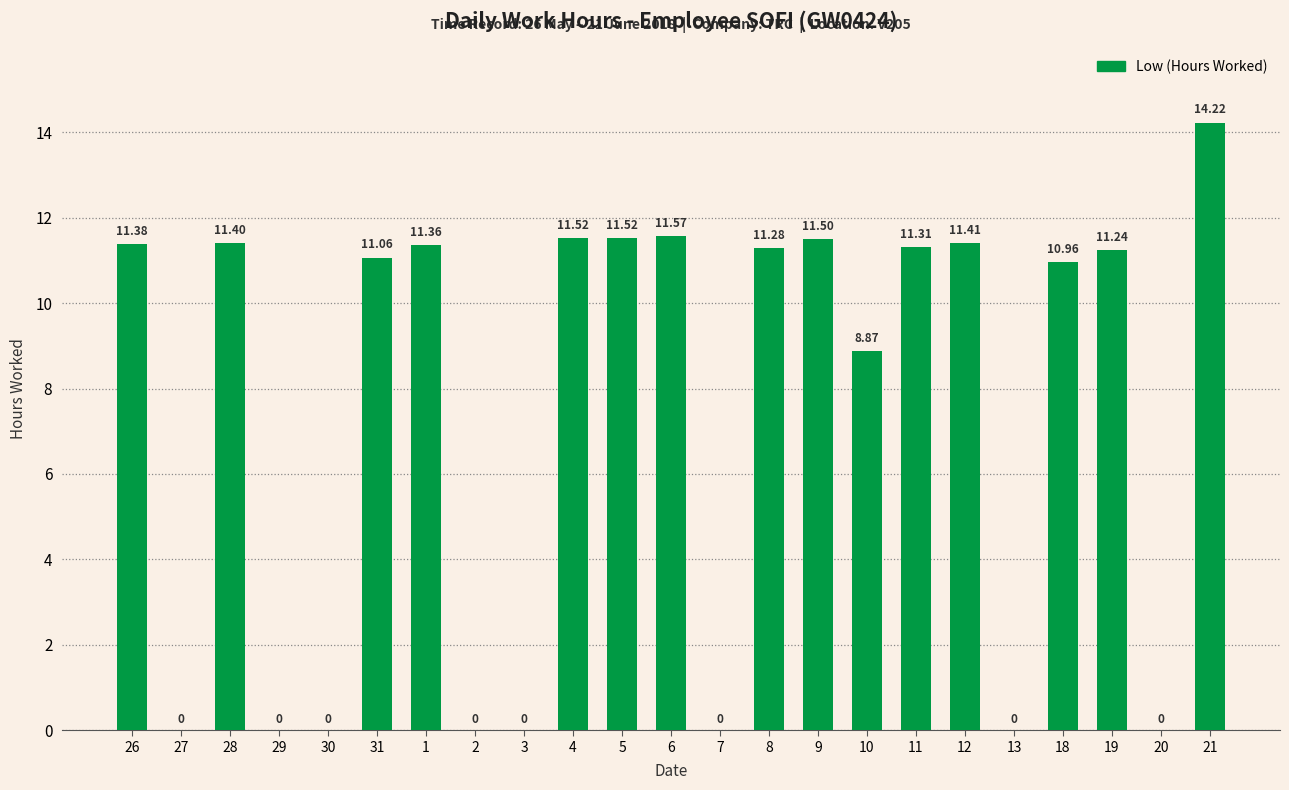

Reading left to right, list all the values displayed in this chart.

26=11.4	27=0.0	28=11.4	29=0.0	30=0.0	31=11.1	1=11.4	2=0.0	3=0.0	4=11.5	5=11.5	6=11.6	7=0.0	8=11.3	9=11.5	10=8.9	11=11.3	12=11.4	13=0.0	18=11.0	19=11.2	20=0.0	21=14.2